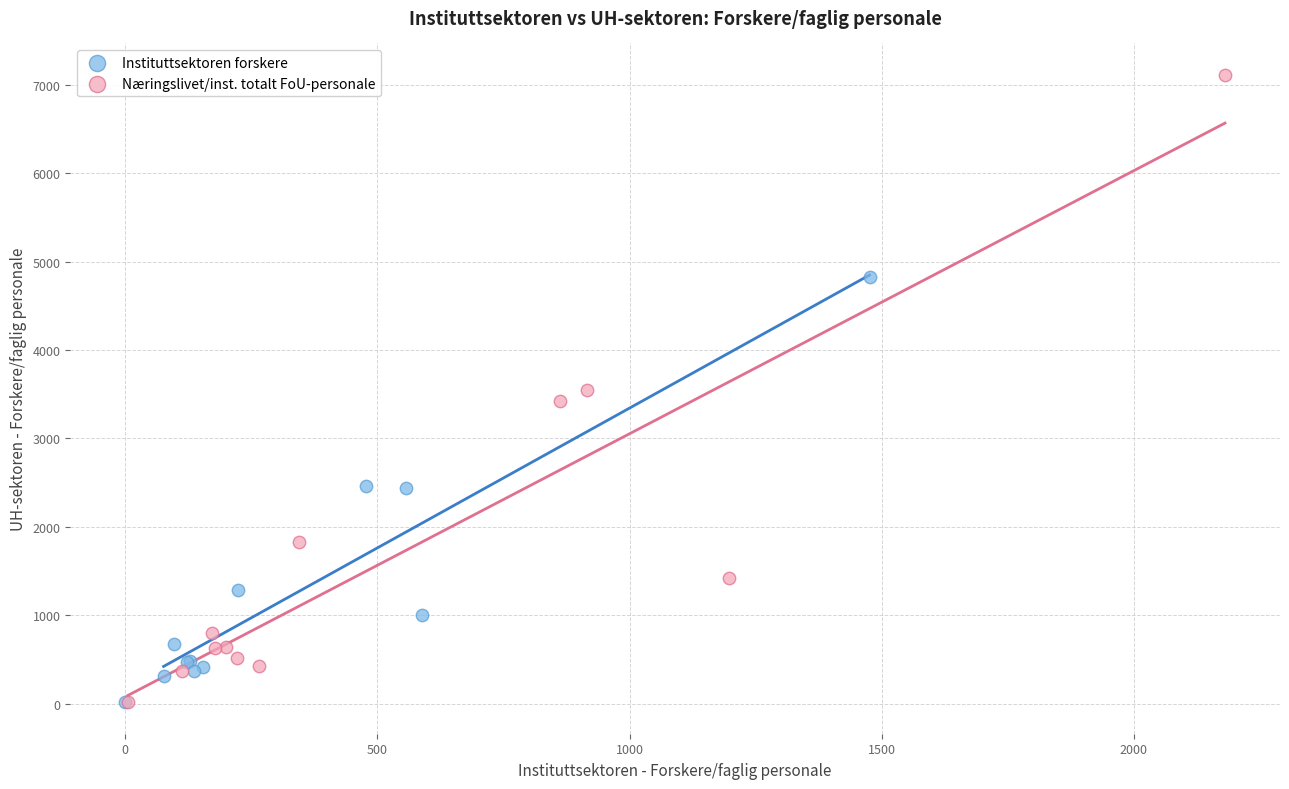

Which series contains the highest Y value?

Næringslivet/inst. totalt FoU-personale